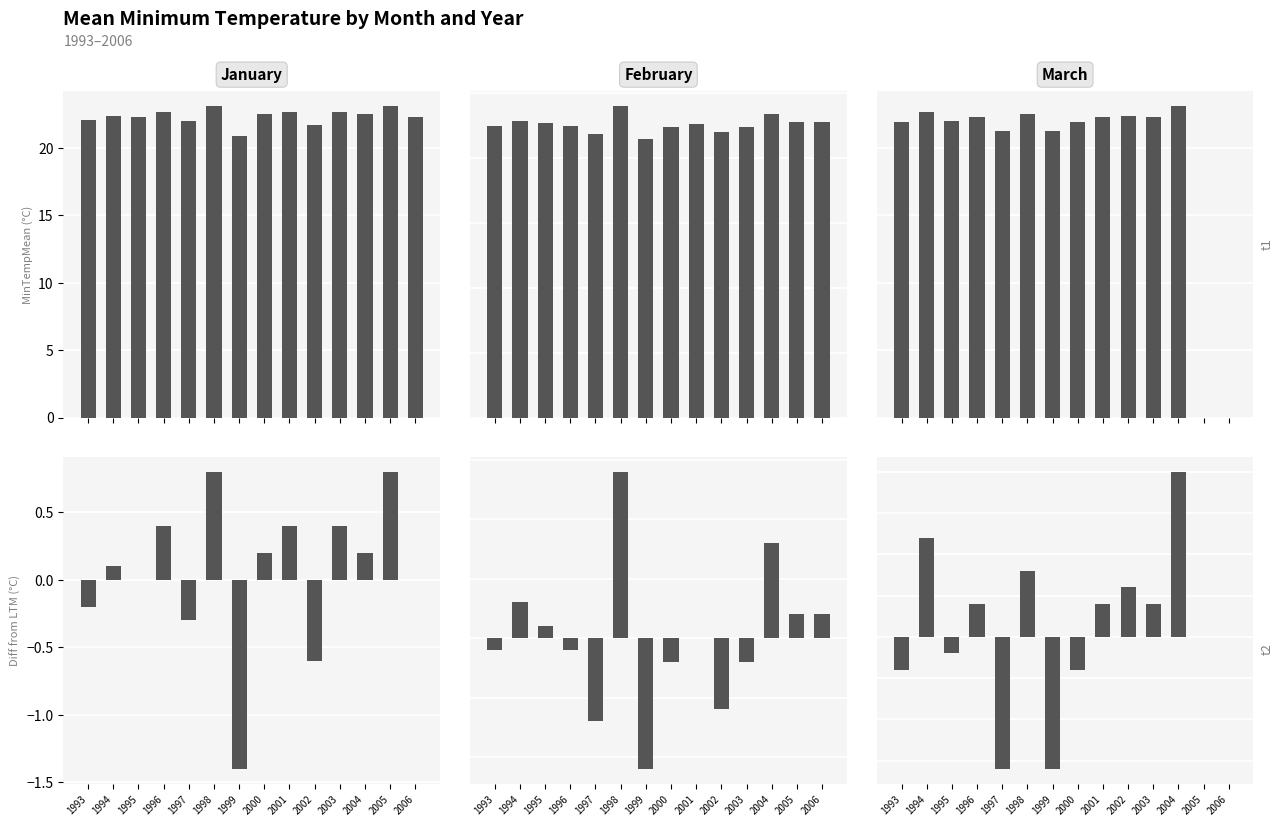

What is the value of the March bar at the 12th from the left?

1.0